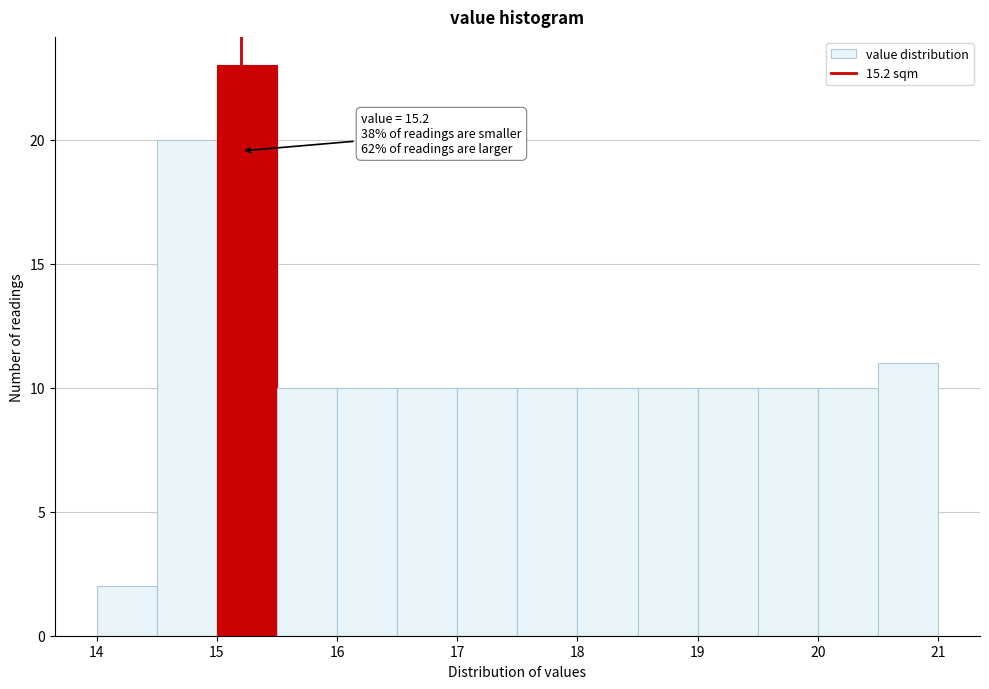

Which range on the x-axis has the tallest bar?

15.0 to 15.5